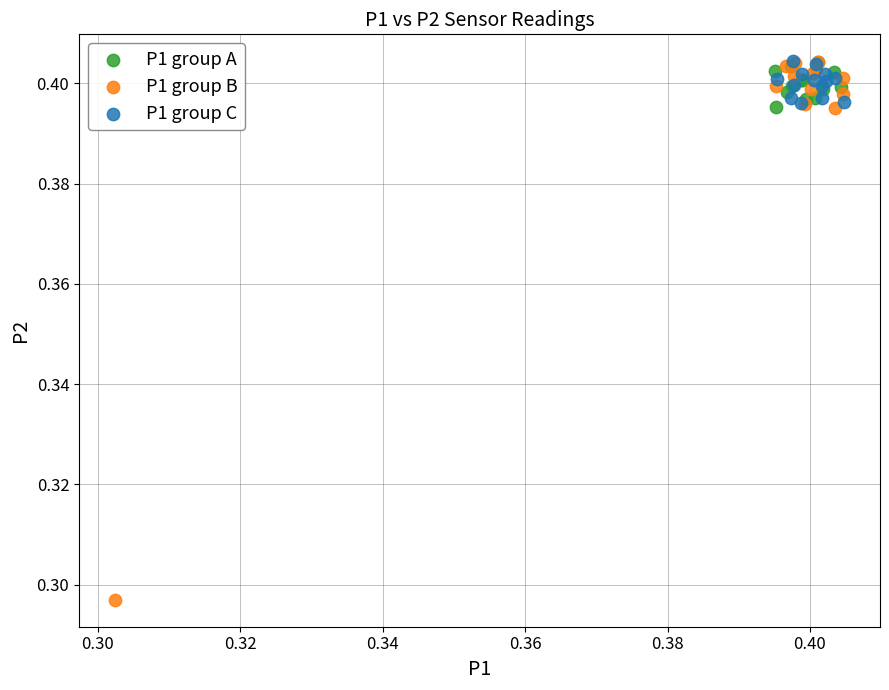

What are all the series names shown in the legend?

P1 group A, P1 group B, P1 group C